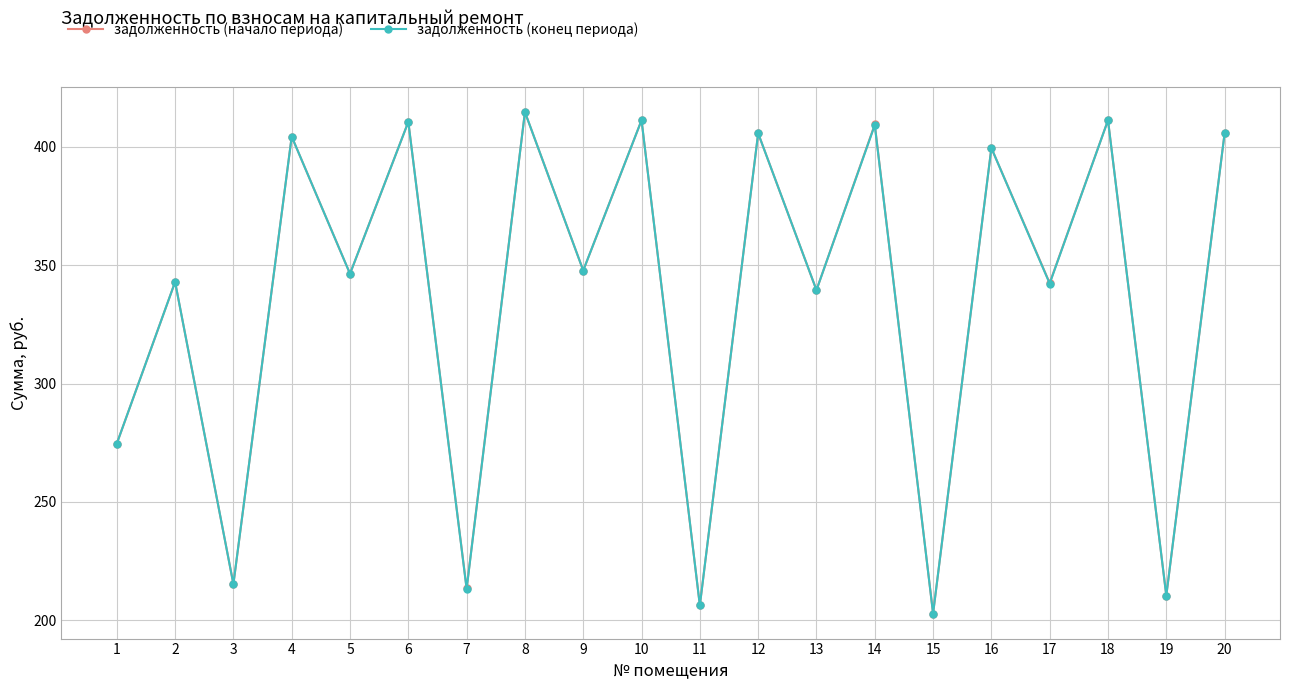

What are all the series names shown in the legend?

задолженность (начало периода), задолженность (конец периода)